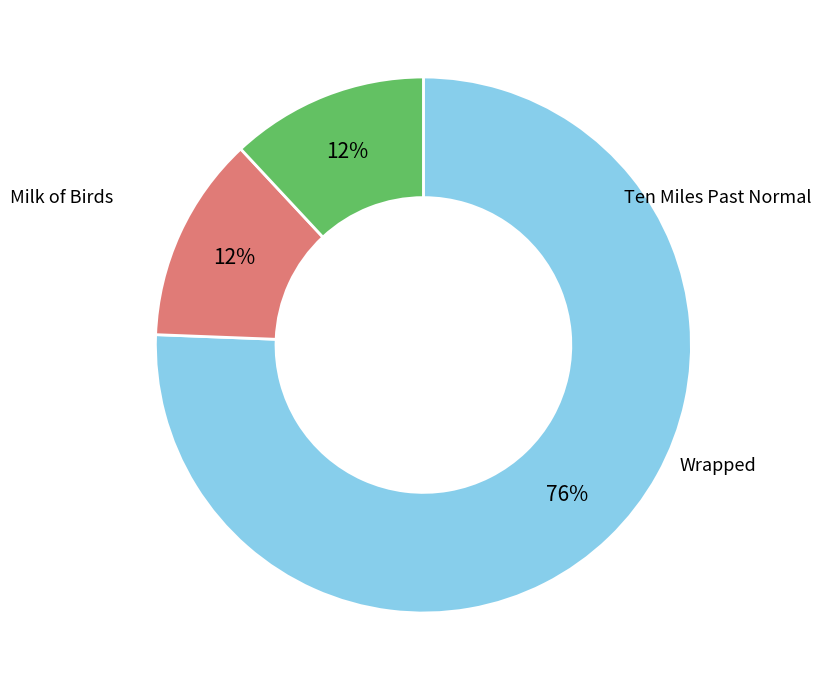

To the nearest percent, what is the difference between the largest and smallest slice percentages?

64%